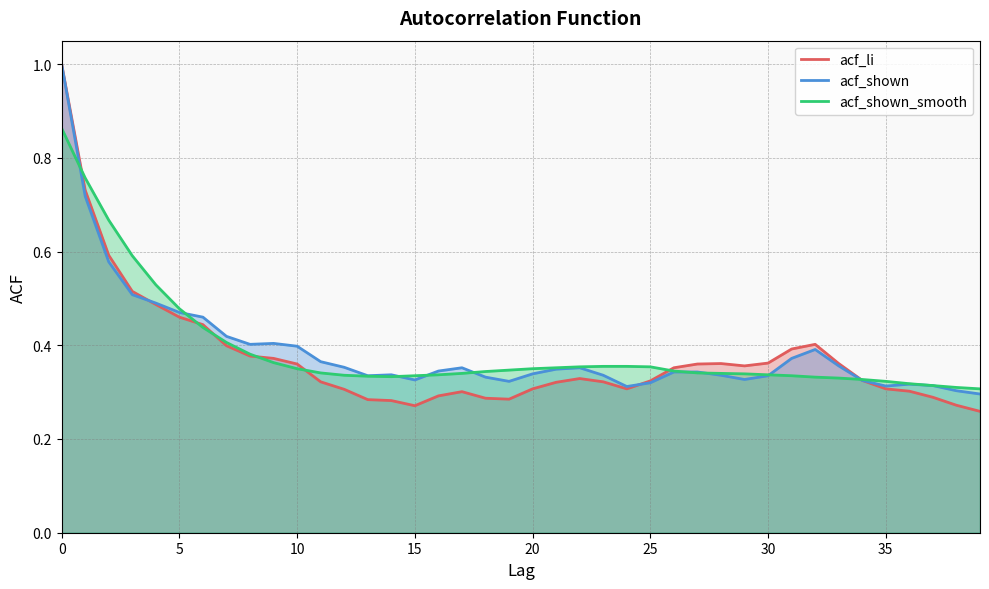

True or false: acf_li and acf_shown_smooth intersect in this chart.

True